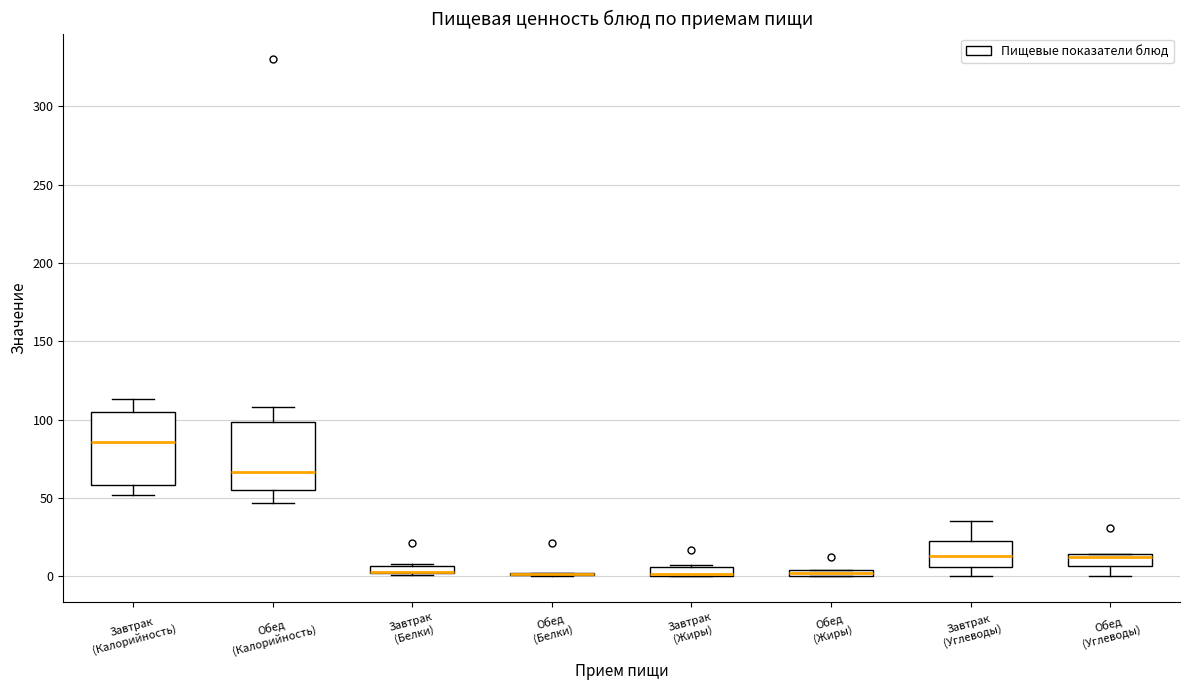

Where is the upper edge of the box for Обед (Жиры) on the y-axis? The values are not printed on the chart, so give them approximately, as read against the axis.

5